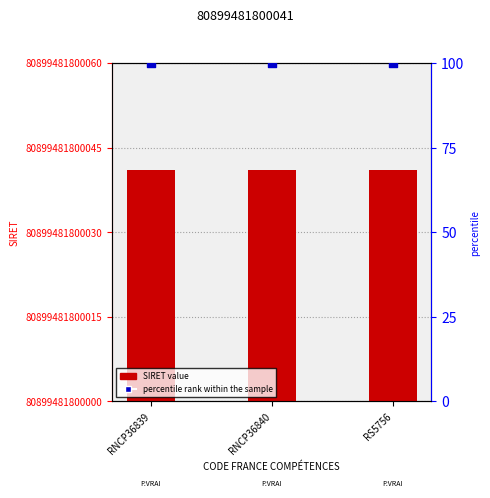

Is the value of SIRET value at RS5756 greater than the value of percentile rank within the sample at RNCP36839?

Yes